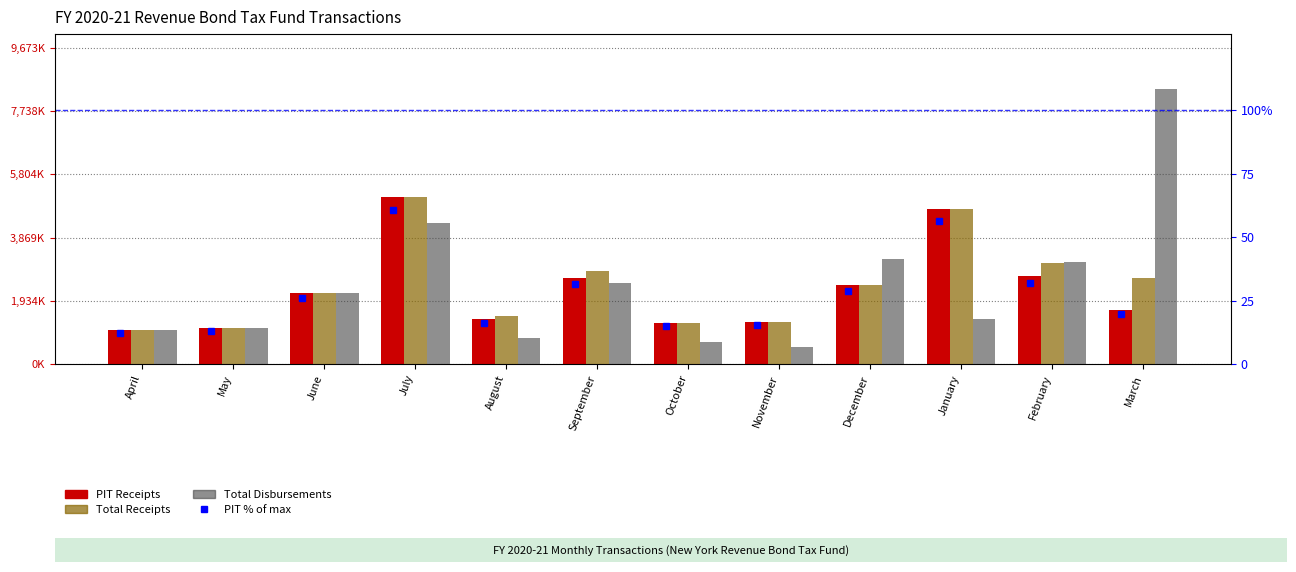

At how many categories does at least one series exceed 885486?

12